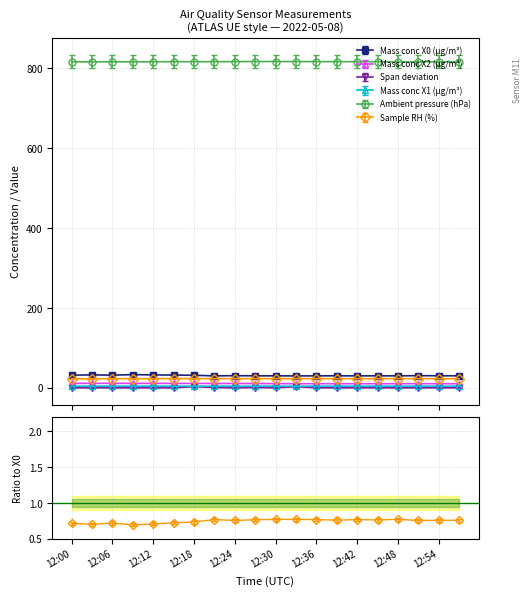

True or false: Mass conc X0 (μg/m³) has a value of 32.4 at 12:03.

True